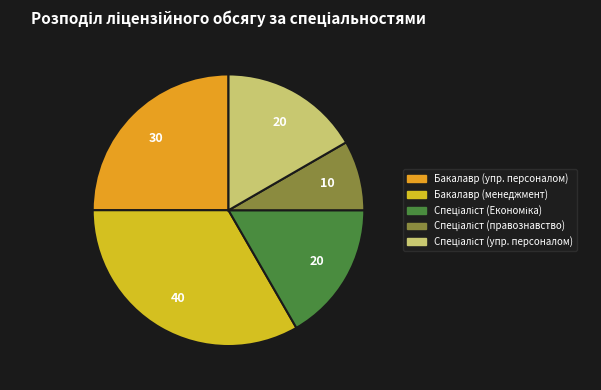

To the nearest percent, what percentage of the pie is Спеціаліст (правознавство)?

8%